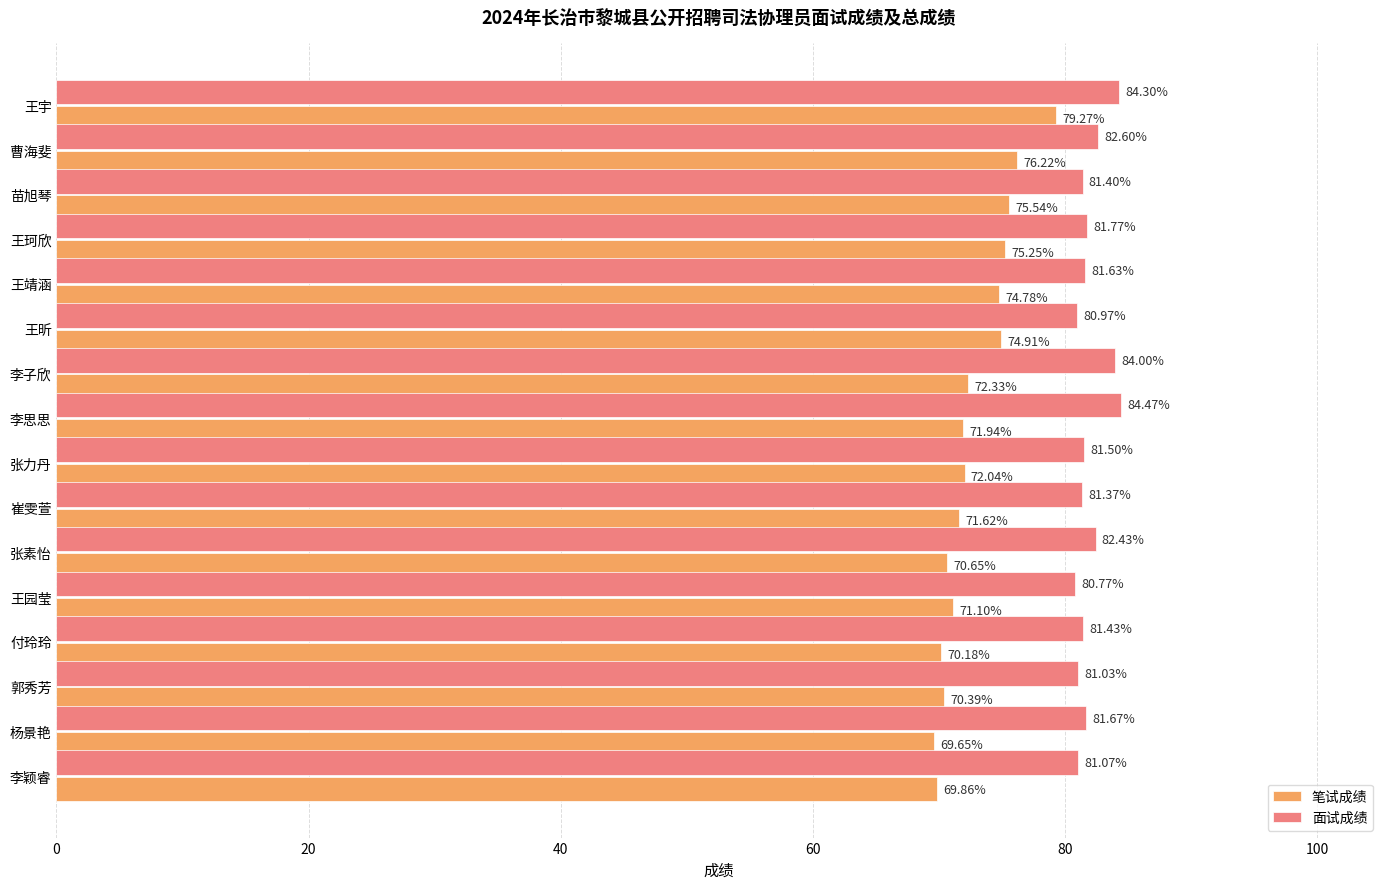

List the labels in order of 面试成绩 value, largest first.

李思思, 王宇, 李子欣, 曹海斐, 张素怡, 王珂欣, 杨景艳, 王靖涵, 张力丹, 付玲玲, 苗旭琴, 崔雯萱, 李颖睿, 郭秀芳, 王昕, 王园莹